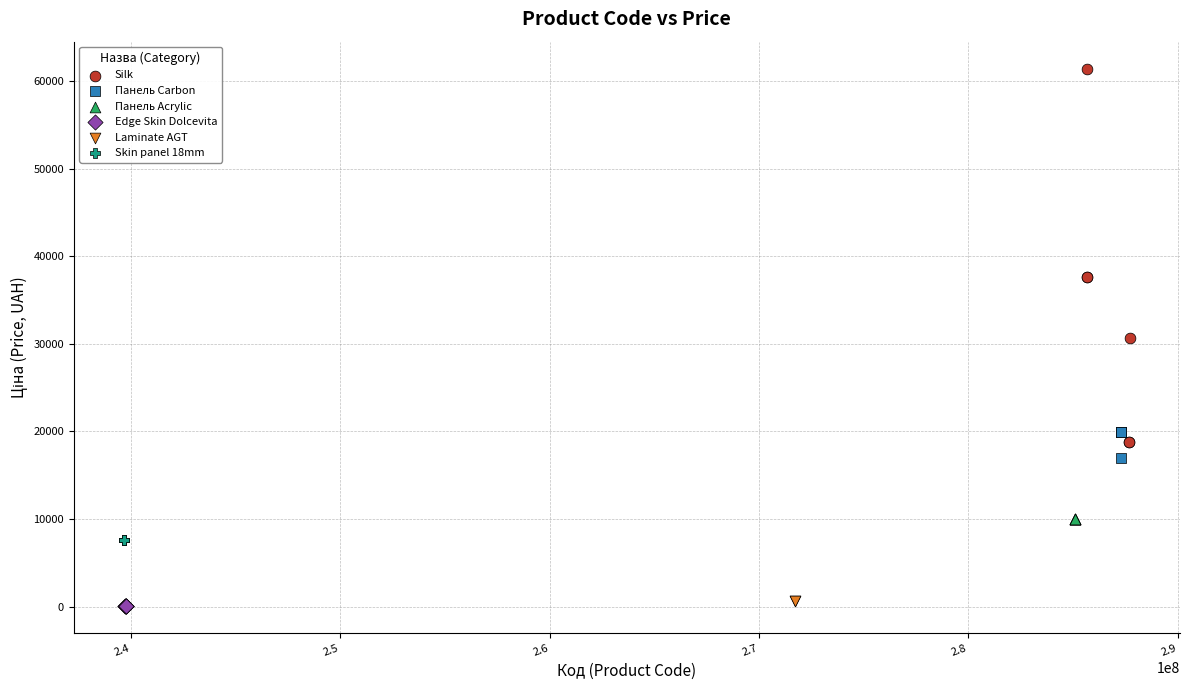

Which series contains the highest Y value?

Silk